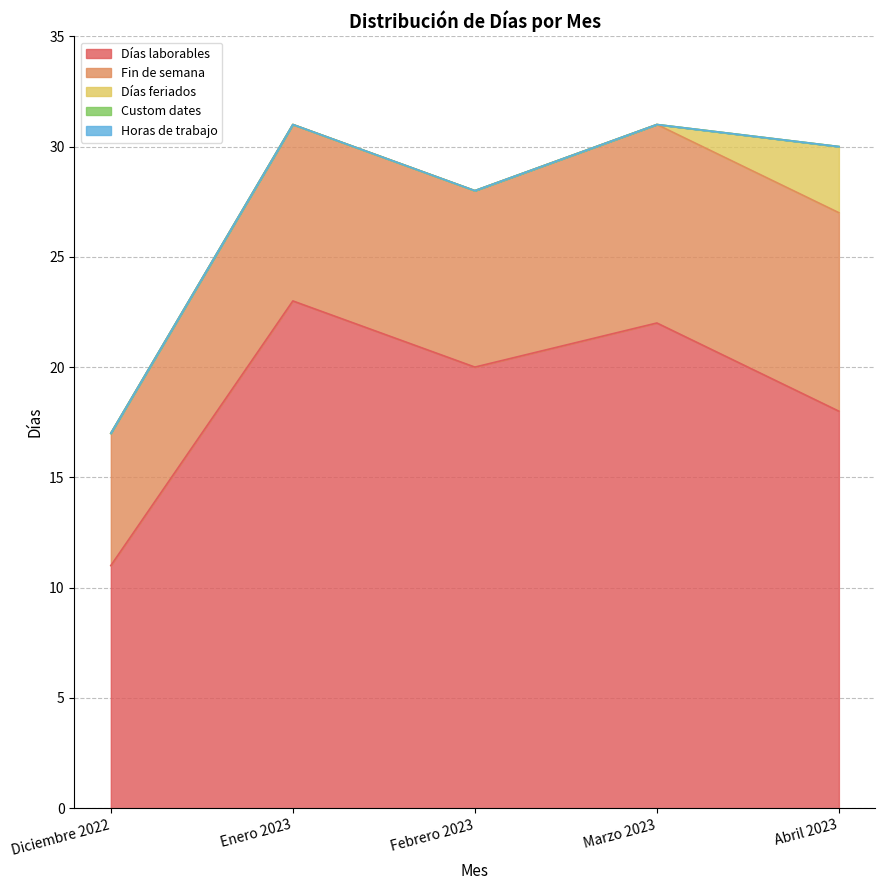

What position from the right is Abril 2023?

1